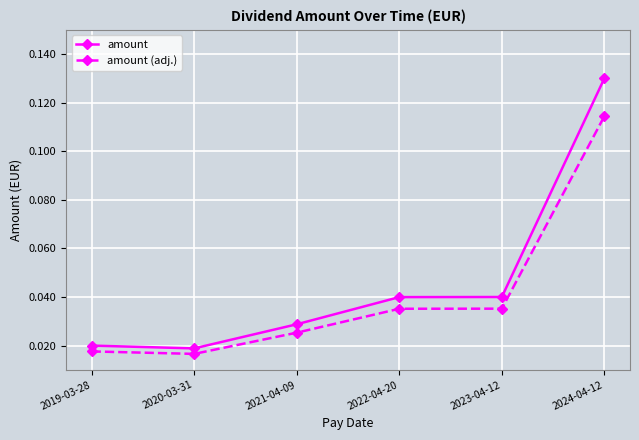

True or false: amount and amount (adj.) intersect in this chart.

False